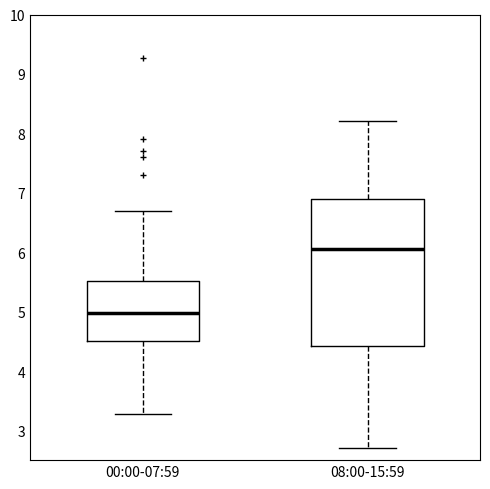

Which box is the tallest, from its lower edge to its upper edge?

08:00-15:59